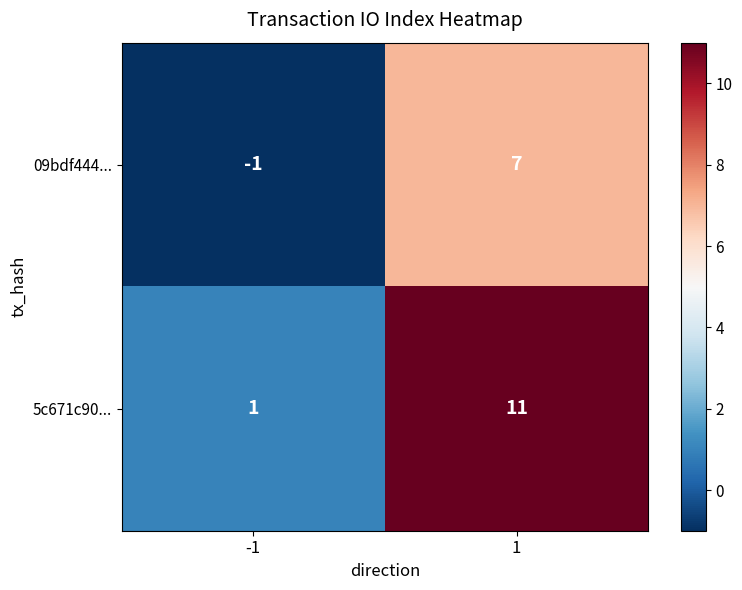

What is the smallest value displayed?

-1